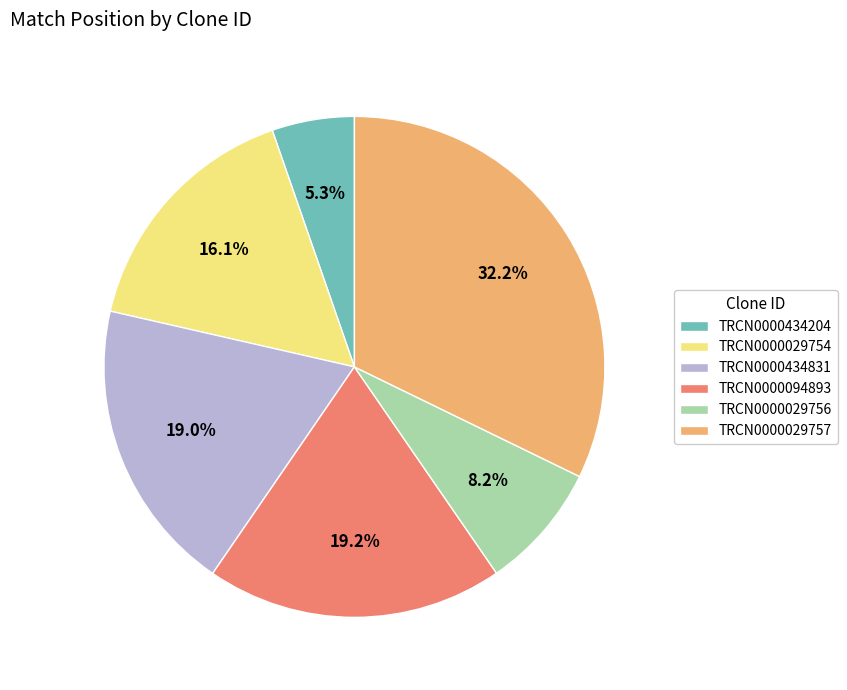

Does TRCN0000434831 account for over 50% of the chart?

No